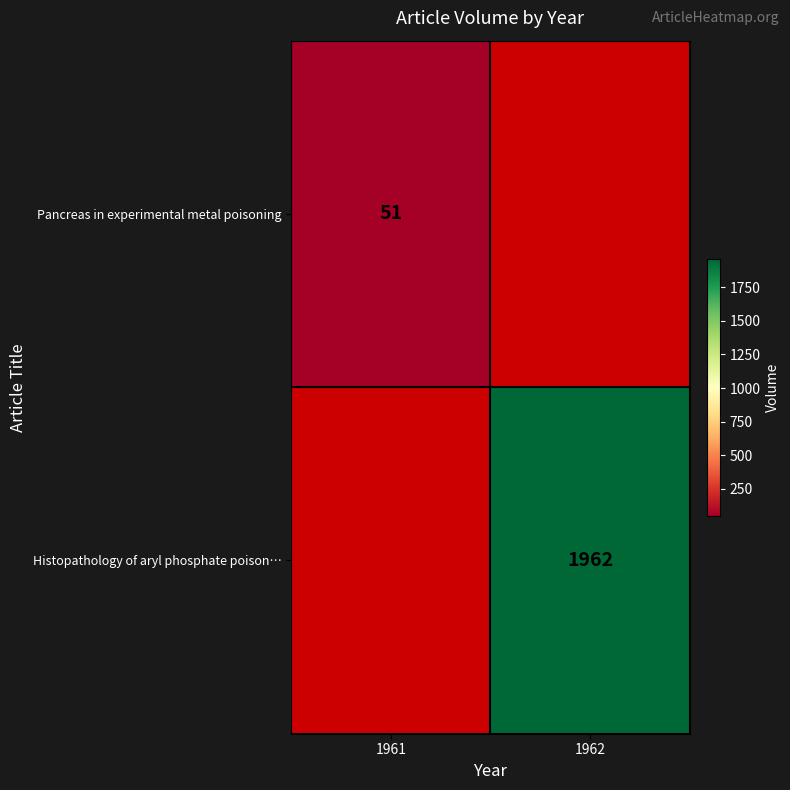

The value of Histopathology of aryl phosphate poison… at 1962 is 1962. True or false?

True